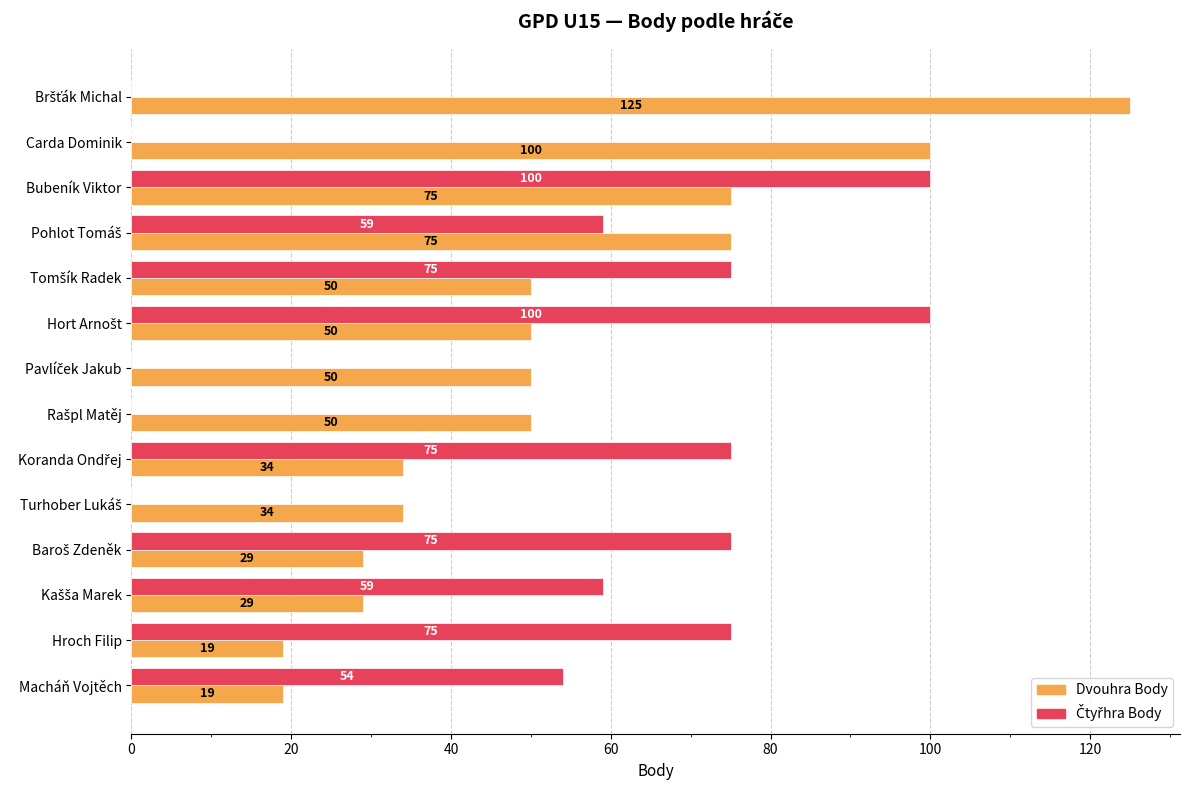

What is the sum of the Dvouhra Body values at Carda Dominik and Macháň Vojtěch?

119